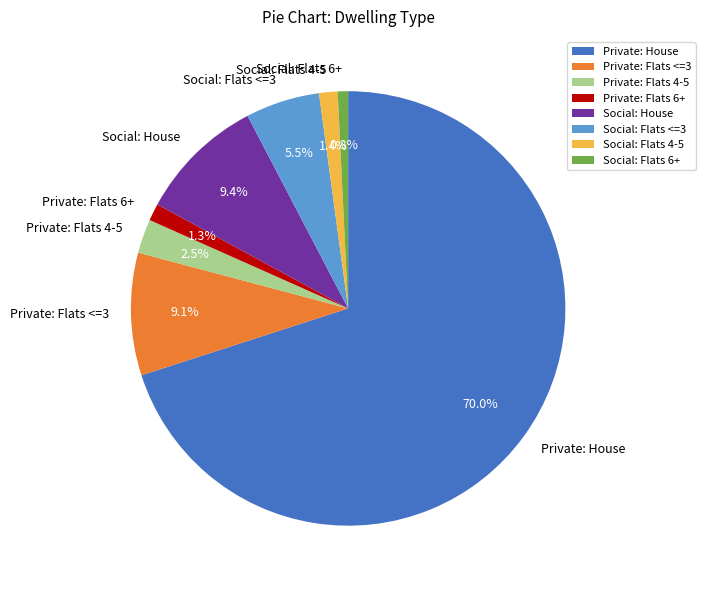

Which has a higher value, Private: House or Private: Flats 4-5?

Private: House